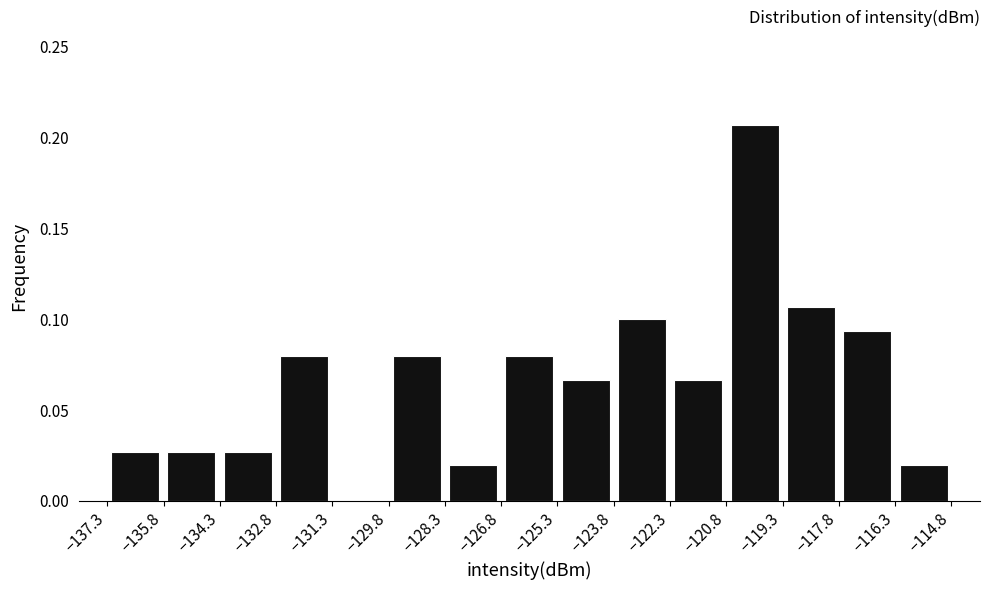

Reading left to right, list every bar in this chart as the range it spans on the x-axis followed by its height. Neither the bar edges nor the heights are printed on the chart, so give them approximately, as read against the axes.

-137.4 to -135.8: 0.025
-135.8 to -134.4: 0.025
-134.4 to -132.8: 0.025
-132.8 to -131.4: 0.080
-131.4 to -129.8: 0
-129.8 to -128.4: 0.080
-128.4 to -126.8: 0.020
-126.8 to -125.4: 0.080
-125.4 to -123.8: 0.065
-123.8 to -122.2: 0.100
-122.2 to -120.8: 0.065
-120.8 to -119.2: 0.205
-119.2 to -117.8: 0.105
-117.8 to -116.2: 0.095
-116.2 to -114.8: 0.020